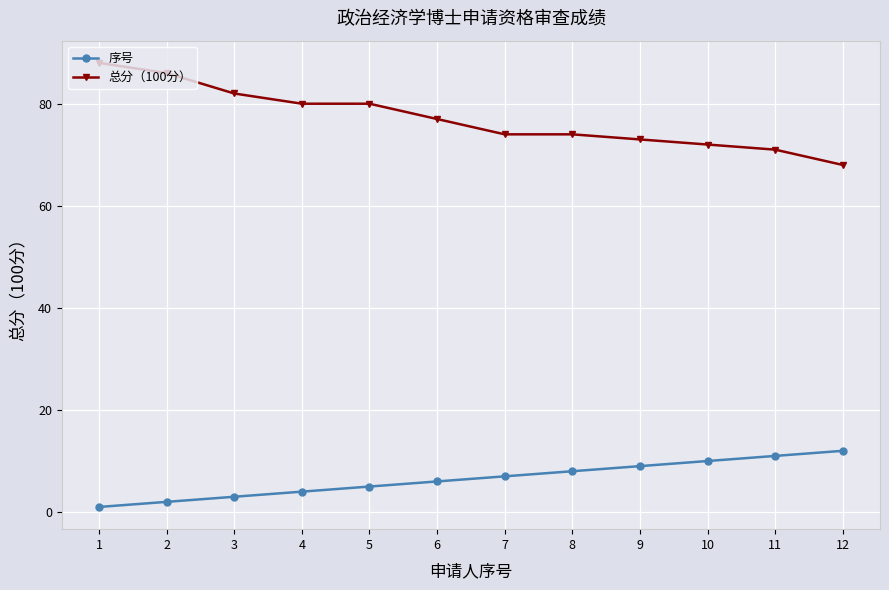

Does the chart display data point markers on the line(s)?

Yes